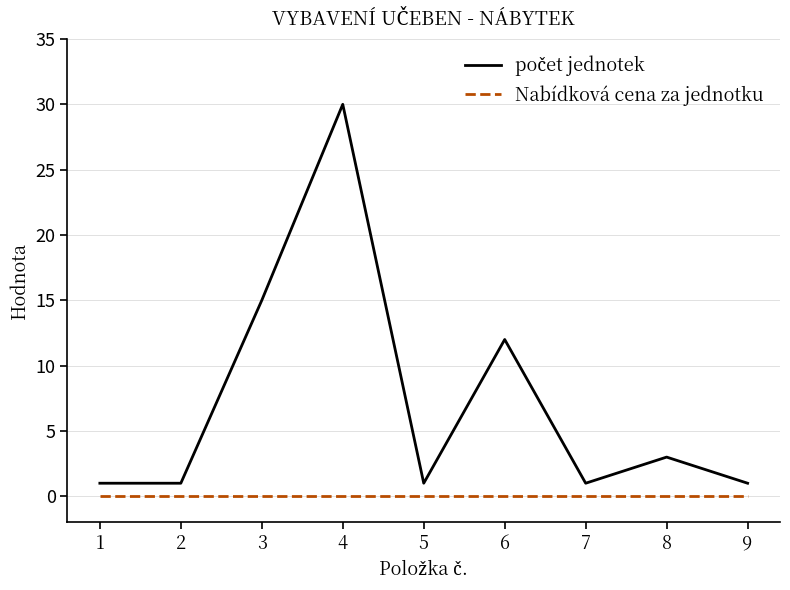

Which category has the highest value across all series?

4